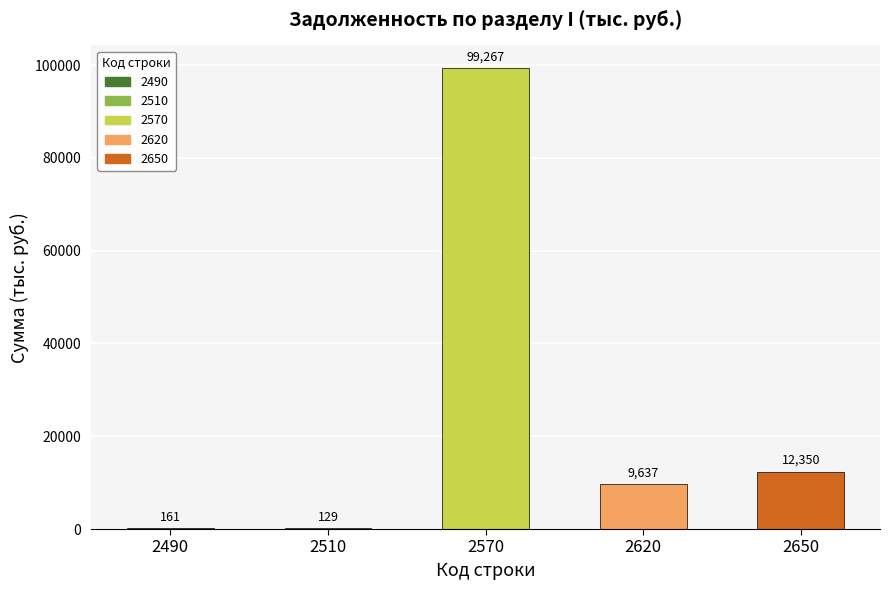

The value at 2490 is 161. True or false?

True